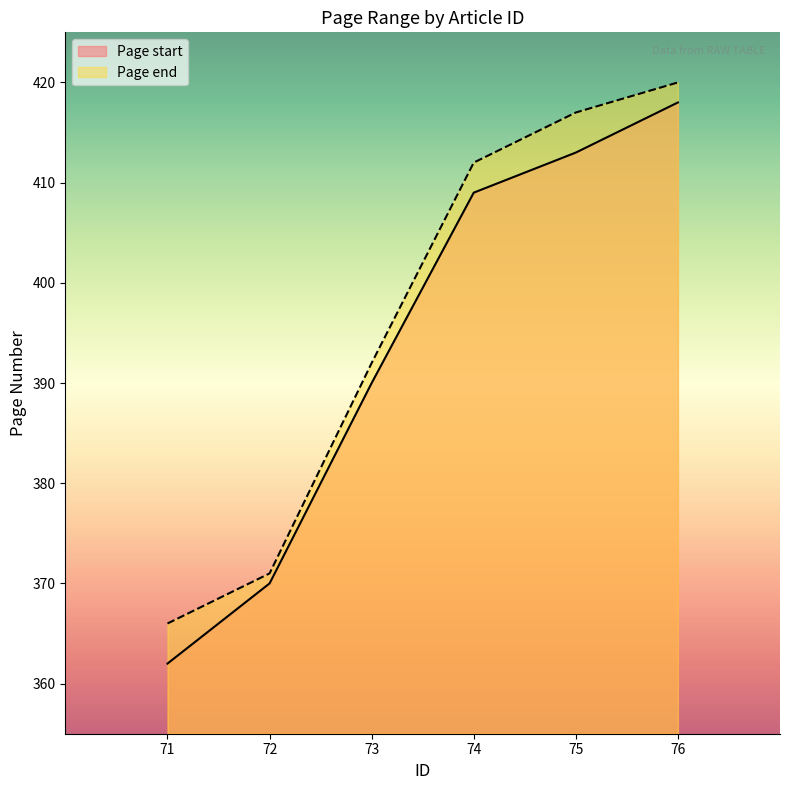

What is the value of the Page end point at the 2nd from the left?

371